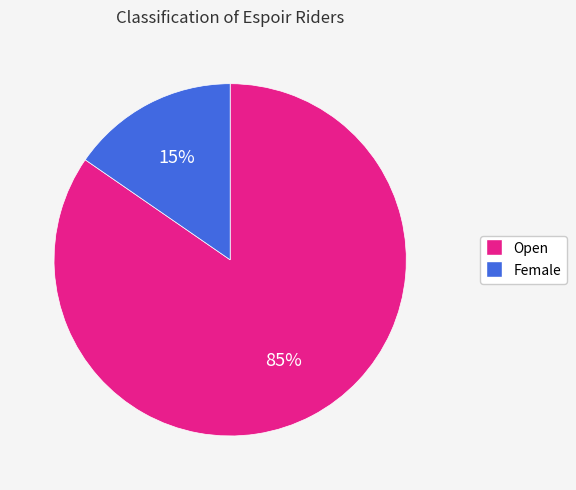

Which has a higher value, Female or Open?

Open